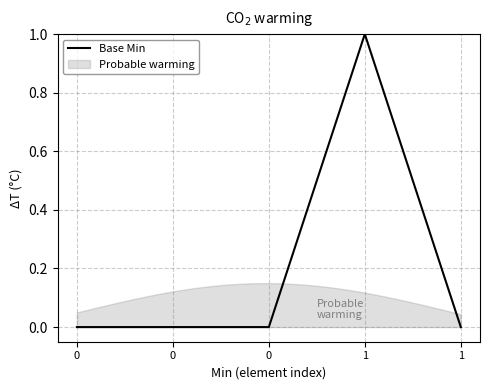

What is the value of the 4th point from the left?

1